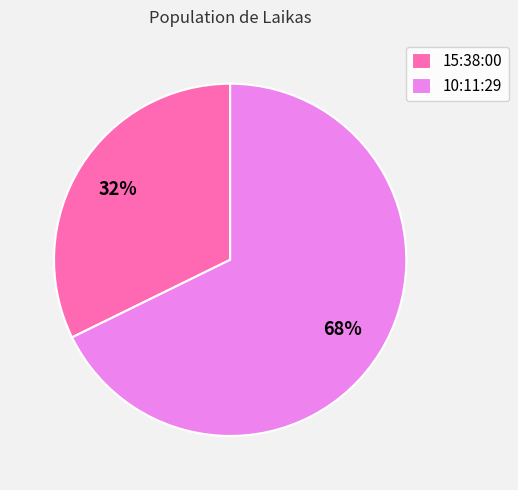

What is the smallest slice in the pie chart?

15:38:00